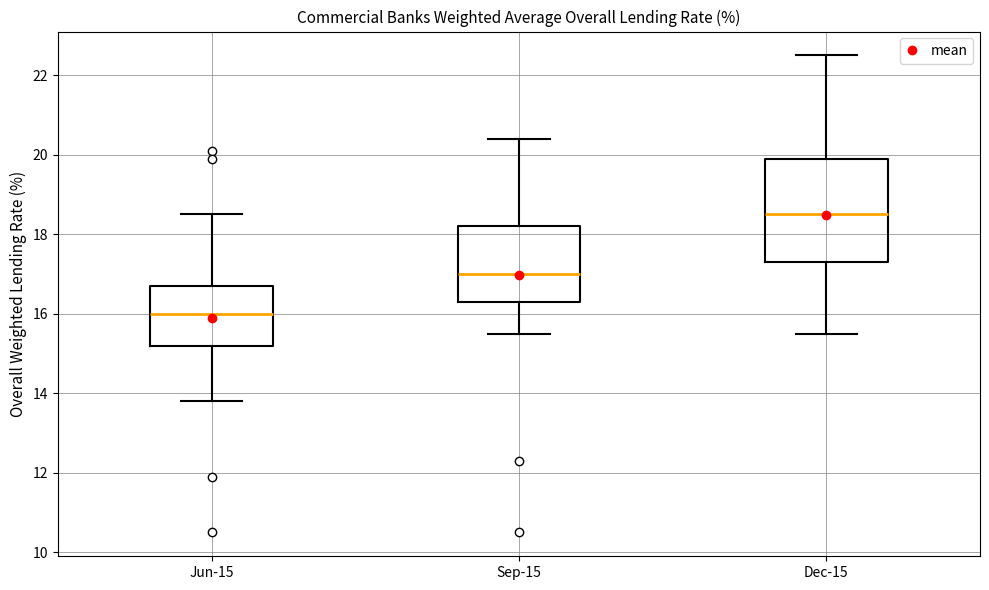

Reading left to right, read every box against the y-axis: the position of its median line, the range the box covers, and the ends of its whiskers. The values are not printed on the chart, so give them approximately, as read against the axis.

Jun-15: median 16.0, box 15.2 to 16.8, whiskers 13.8 to 18.6
Sep-15: median 17.0, box 16.4 to 18.2, whiskers 15.6 to 20.4
Dec-15: median 18.6, box 17.4 to 20.0, whiskers 15.6 to 22.6